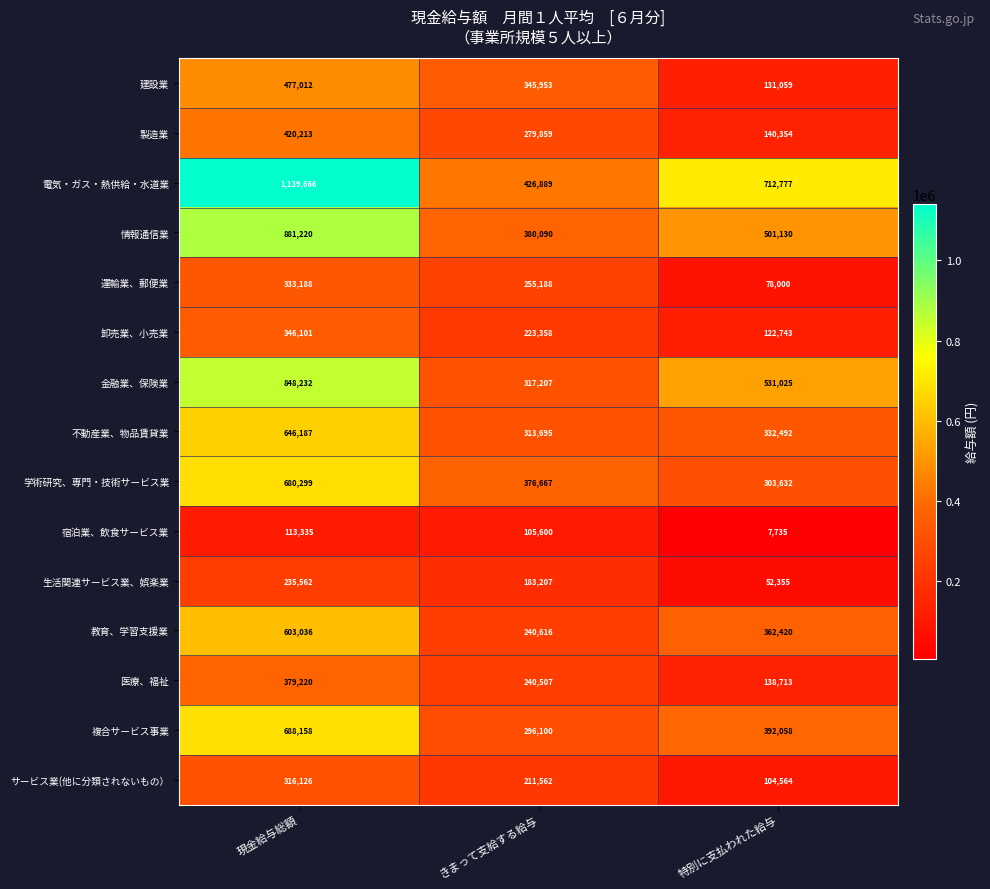

Between 現金給与総額 and 特別に支払われた給与, which series saw the biggest shift?

電気・ガス・熱供給・水道業